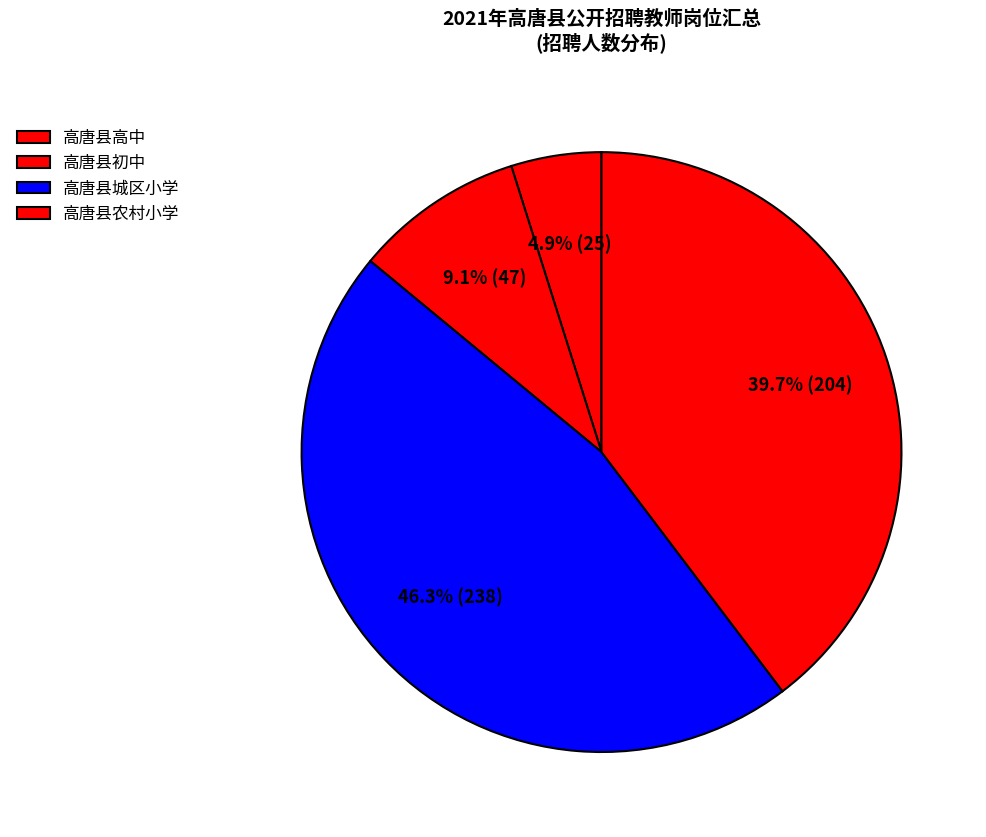

Is 高唐县农村小学 the majority of the pie?

No